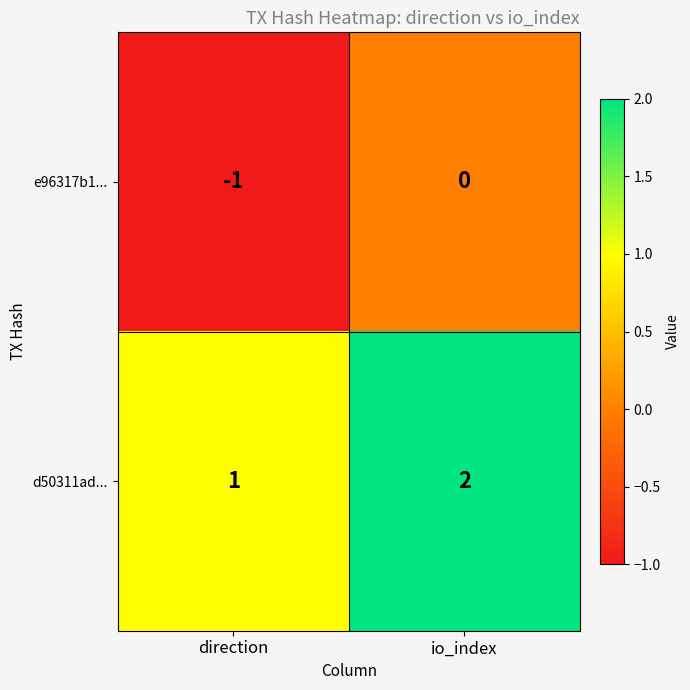

True or false: e96317b1... has a value of 1 at io_index.

False